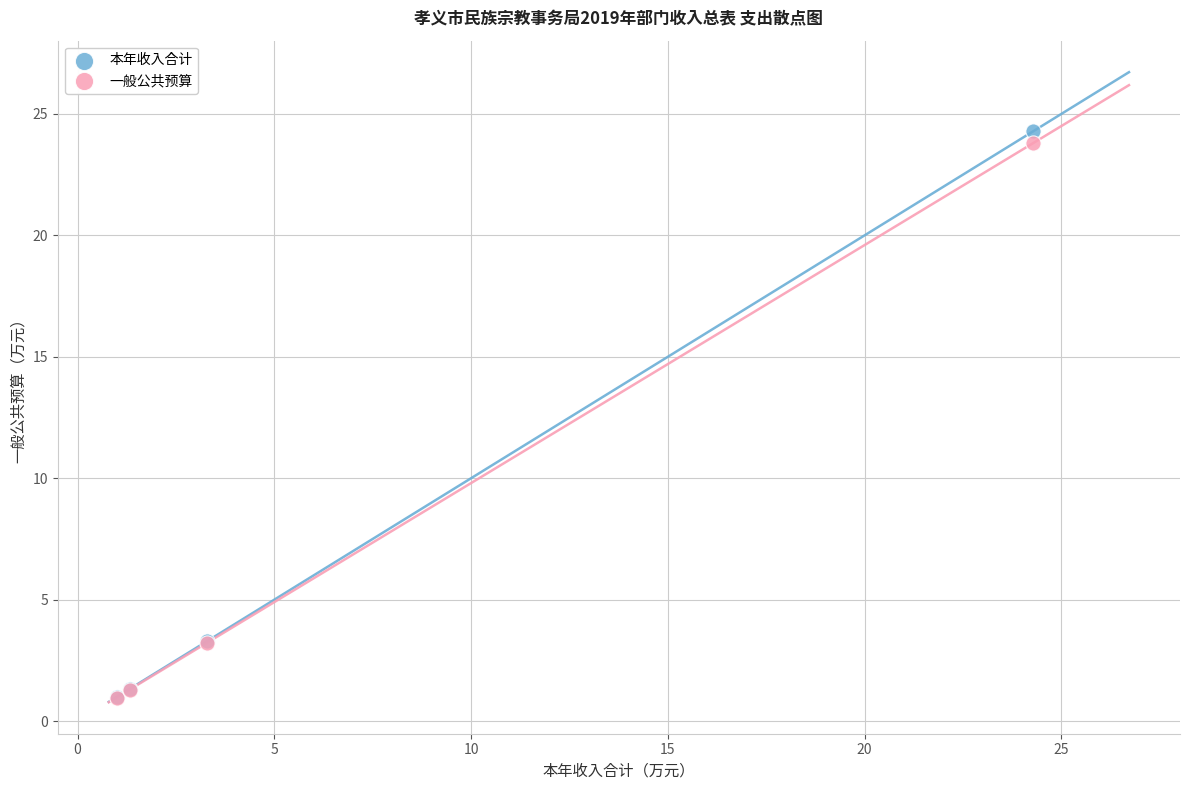

Which series has the widest spread of Y values?

本年收入合计